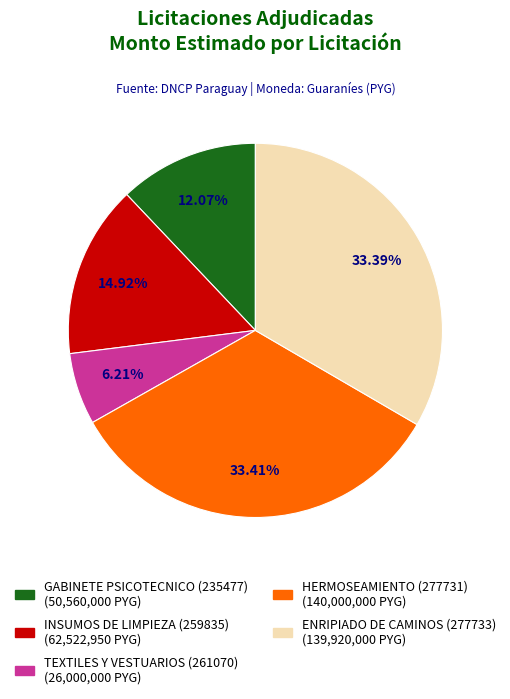

Which slice is the smallest?

TEXTILES Y VESTUARIOS (261070)